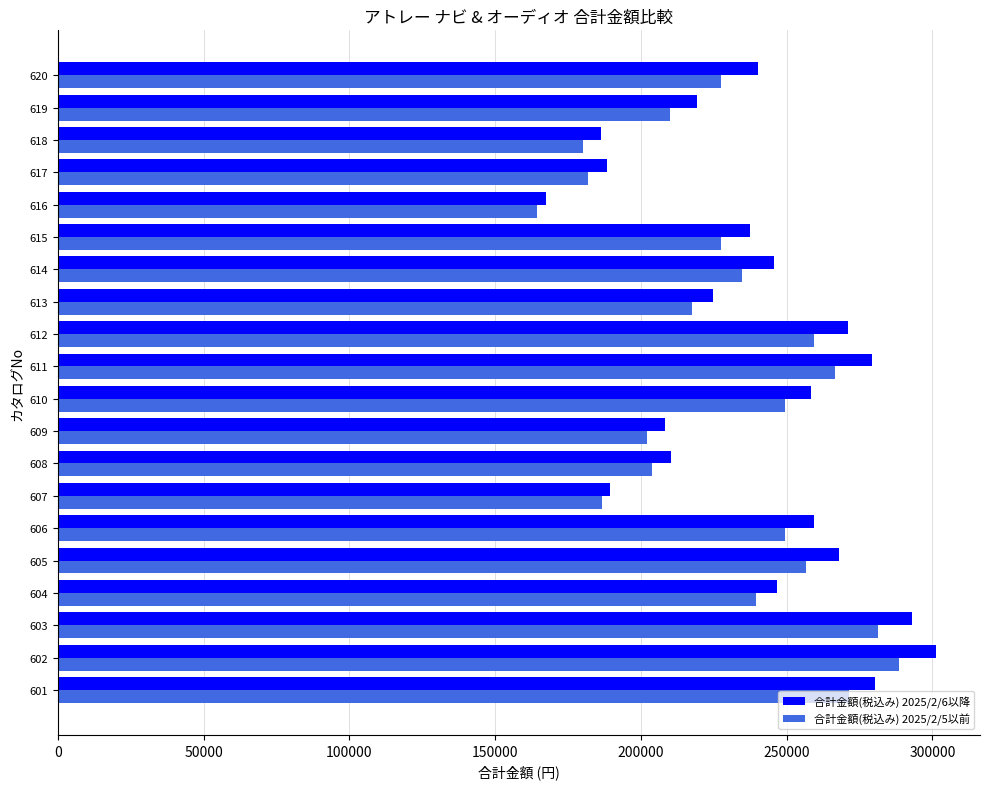

What are all the series names shown in the legend?

合計金額(税込み) 2025/2/6以降, 合計金額(税込み) 2025/2/5以前